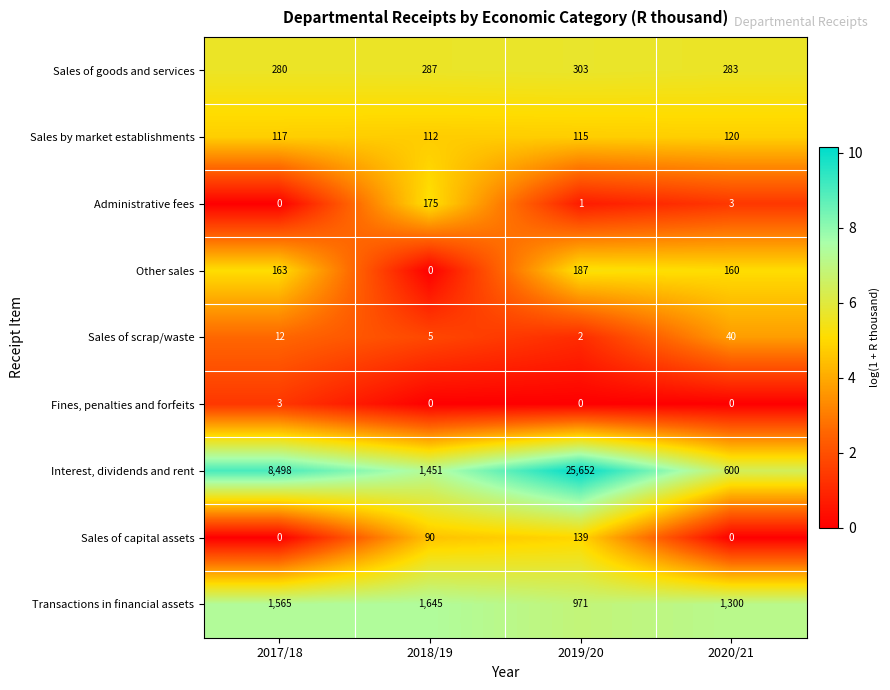

What is the minimum value for Transactions in financial assets?

971